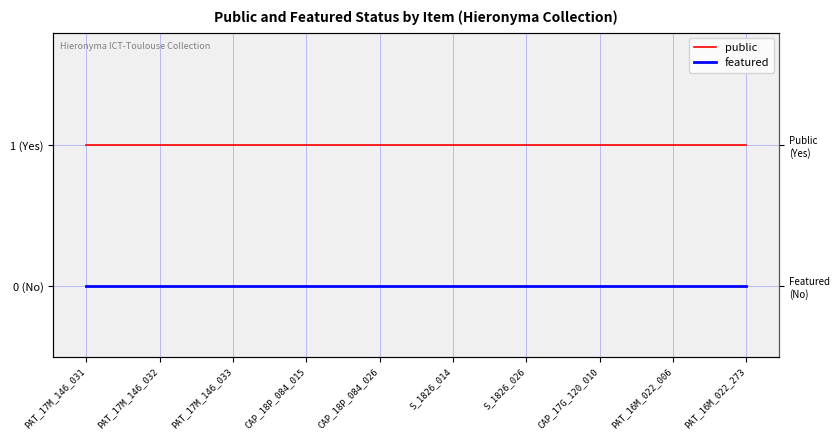

At S_1826_014, list the series in order from largest to smallest.

public, featured